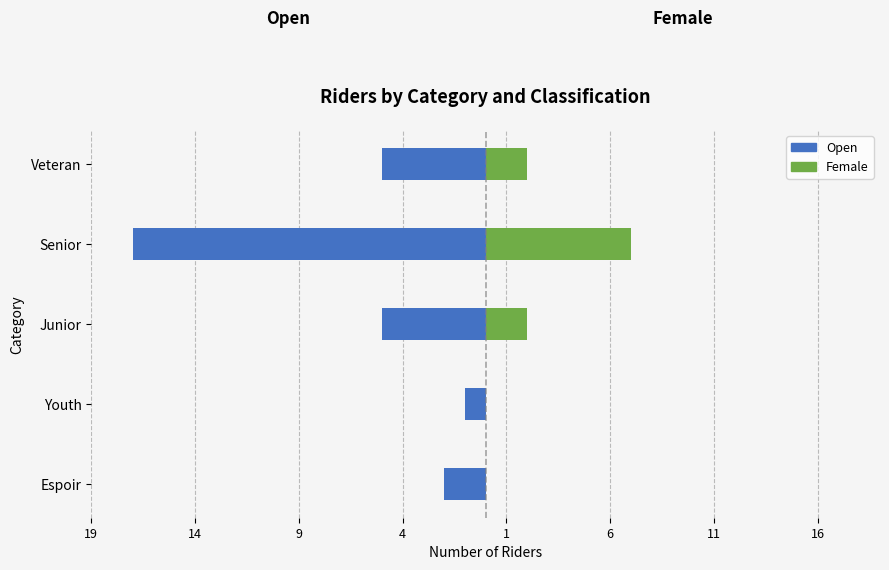

What is the smallest value displayed?

-17